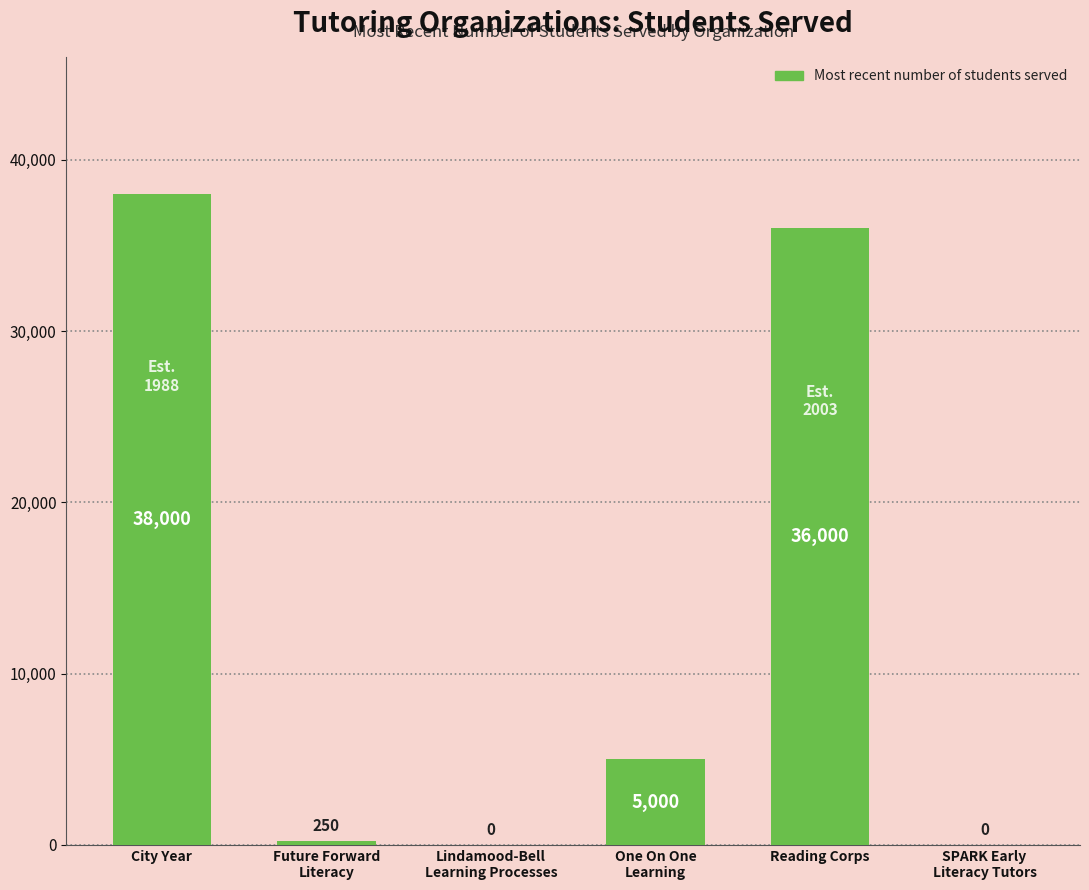

What is the maximum value shown in the chart?

38000